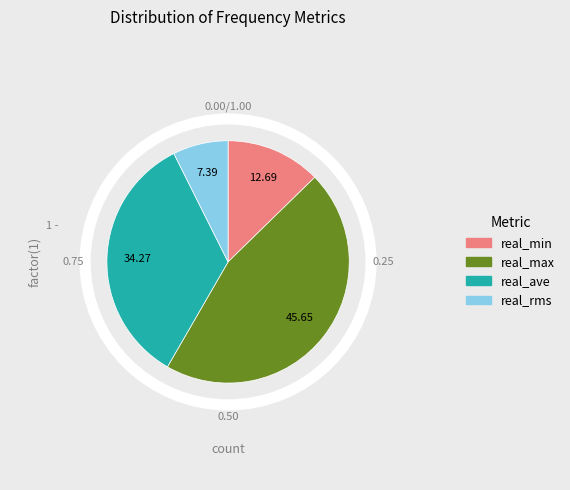

What is the majority slice?

real_max